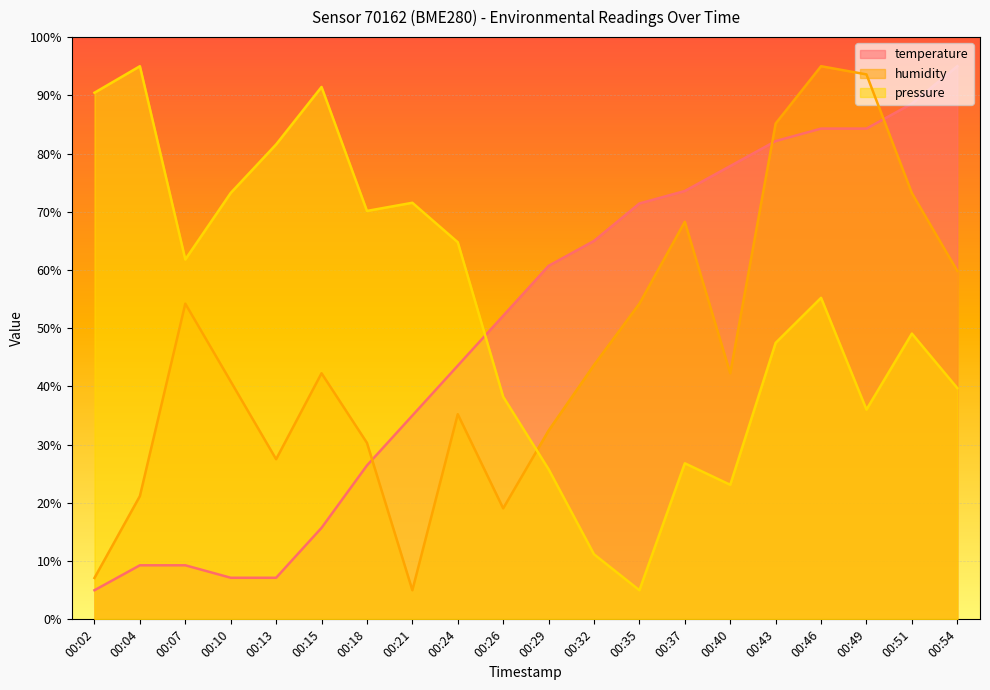

At which label does temperature first exceed 60?

00:29